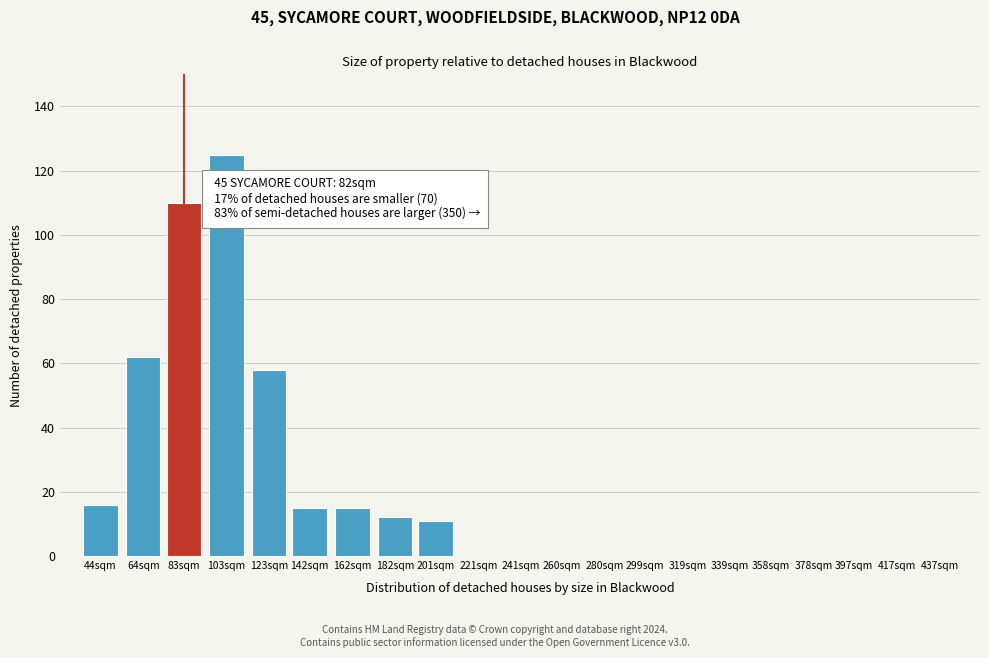

Reading left to right, transcribe all the data shown in this chart.

44sqm=16	64sqm=62	83sqm=110	103sqm=125	123sqm=58	142sqm=15	162sqm=15	182sqm=12	201sqm=11	221sqm=0	241sqm=0	260sqm=0	280sqm=0	299sqm=0	319sqm=0	339sqm=0	358sqm=0	378sqm=0	397sqm=0	417sqm=0	437sqm=0